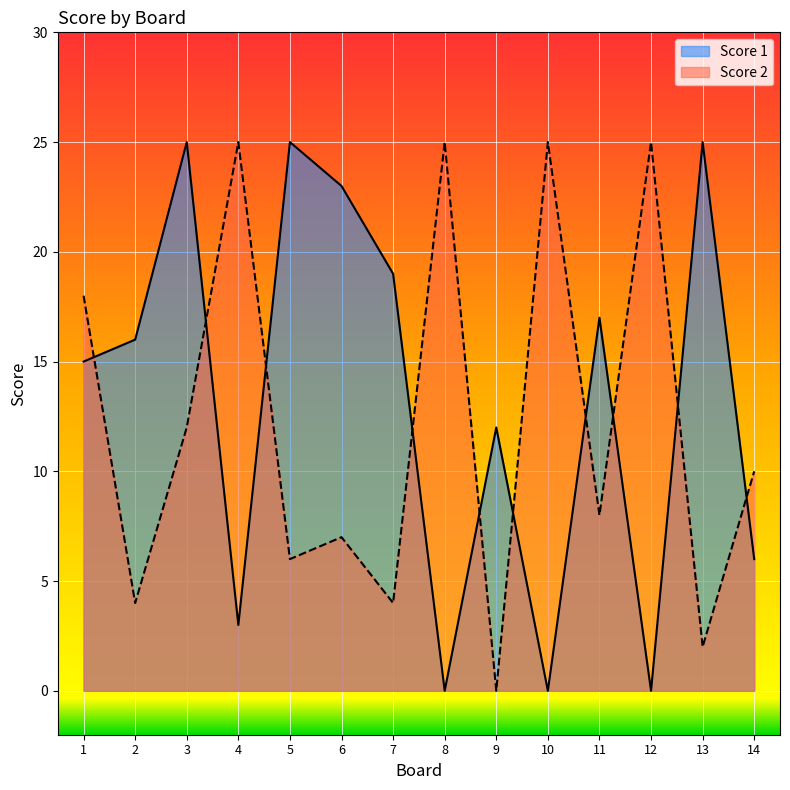

Which series ends up on top after the final intersection of Score 2 and Score 1?

Score 2